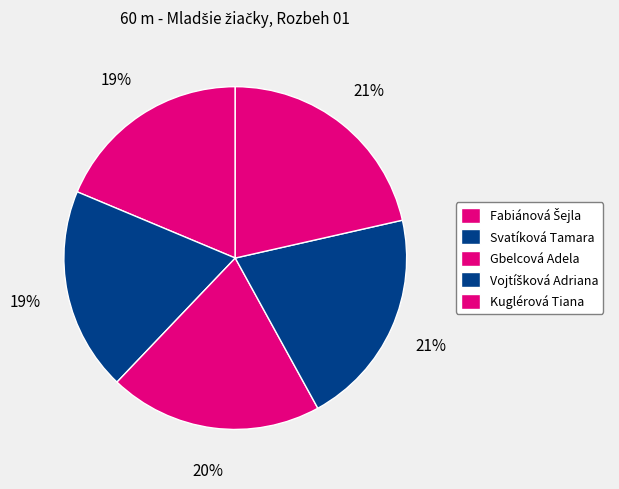

Is Kuglérová Tiana the majority of the pie?

No